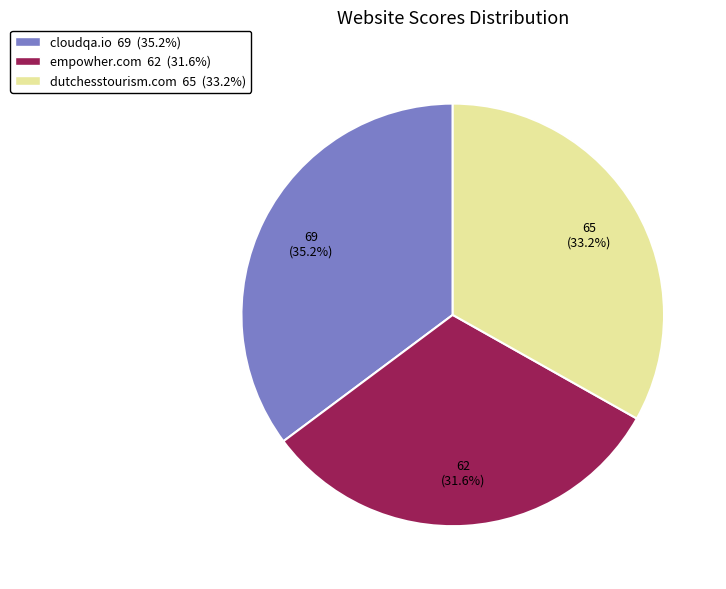

Which category has the smallest portion of the pie?

empowher.com